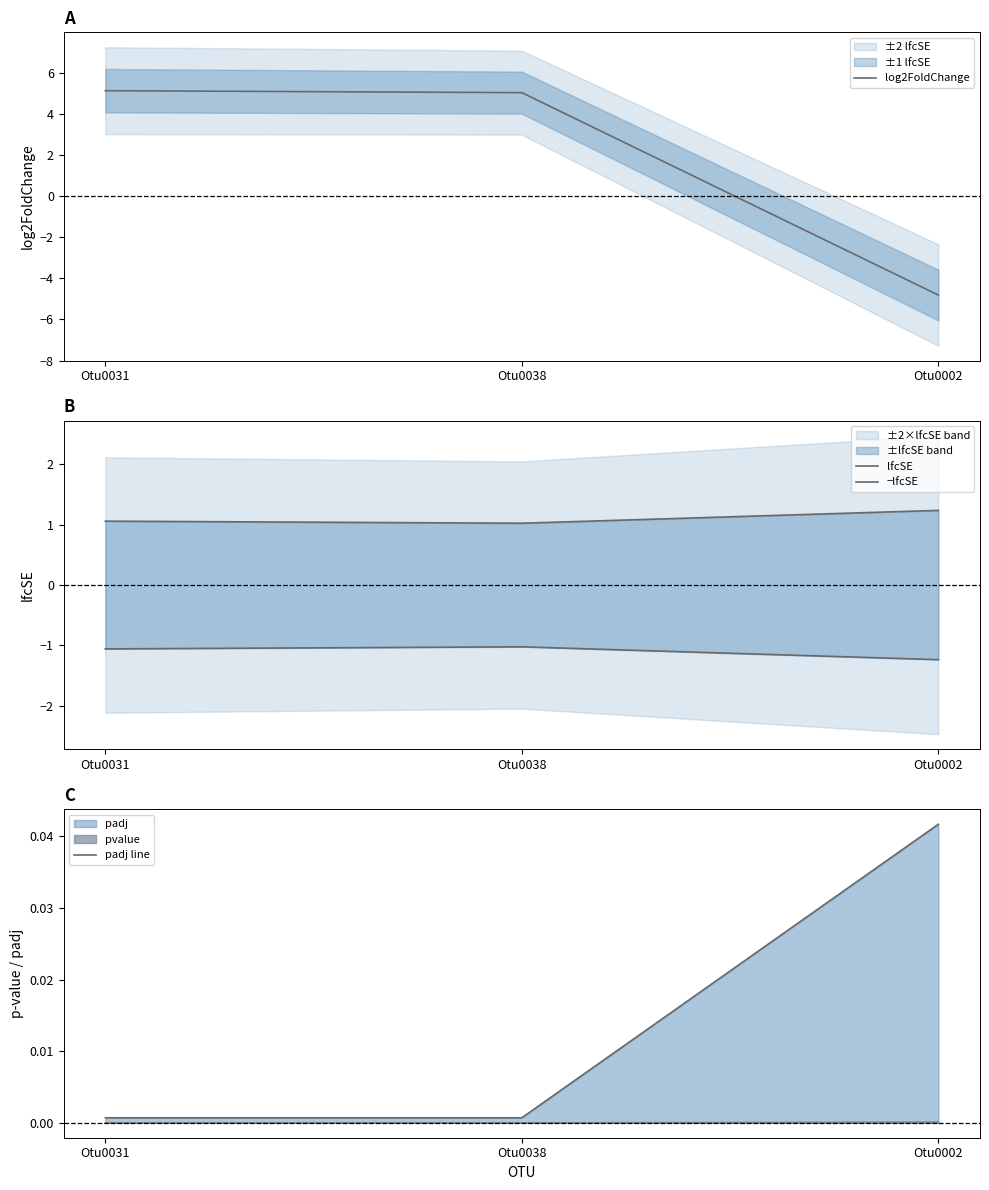

How many lines are shown in the chart?

4